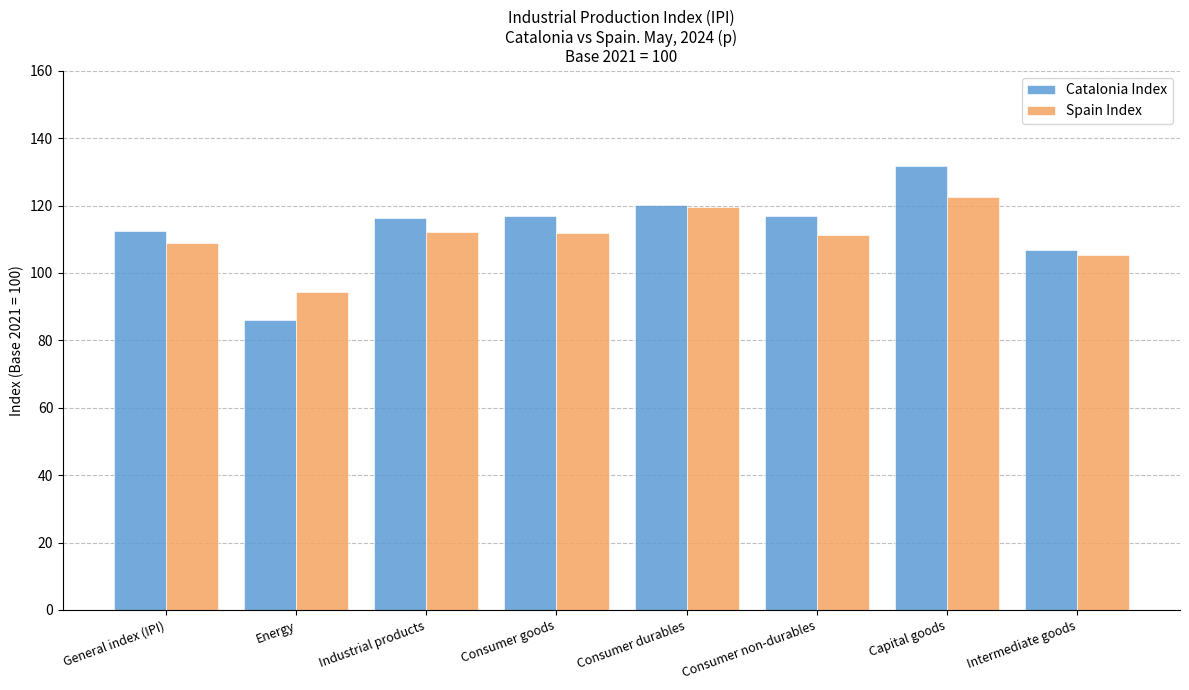

Count the number of categories in the chart.

8